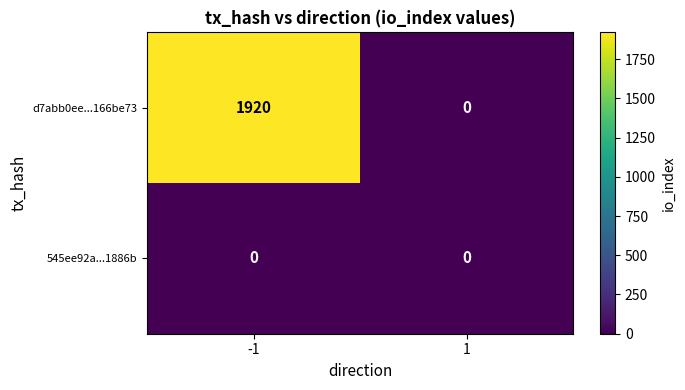

The value of 545ee92a...1886b at 1 is 0. True or false?

True